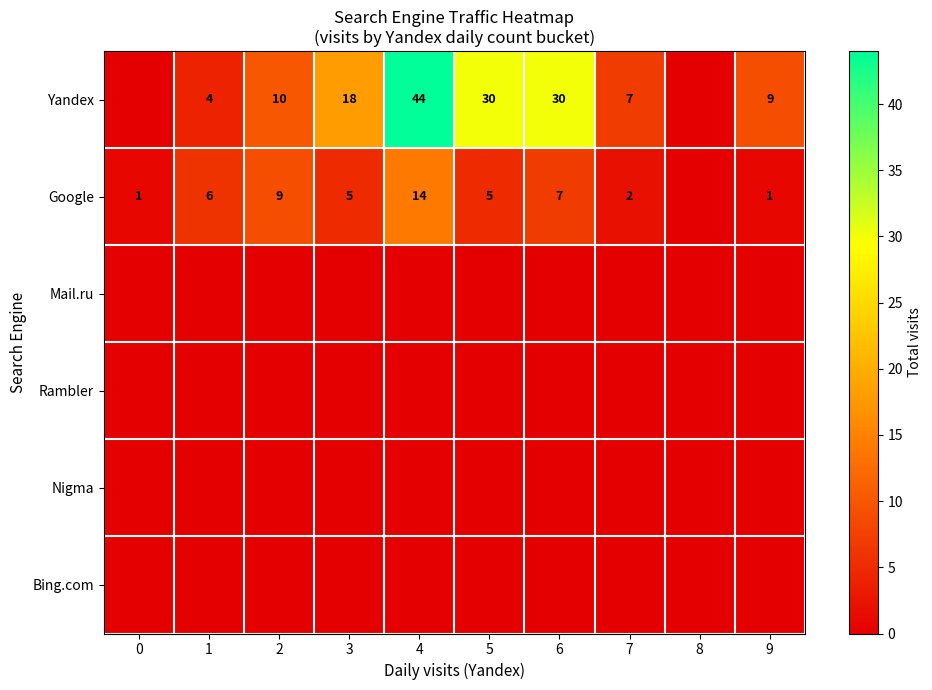

Is the value of Yandex at 5 greater than the value of Google at 7?

Yes